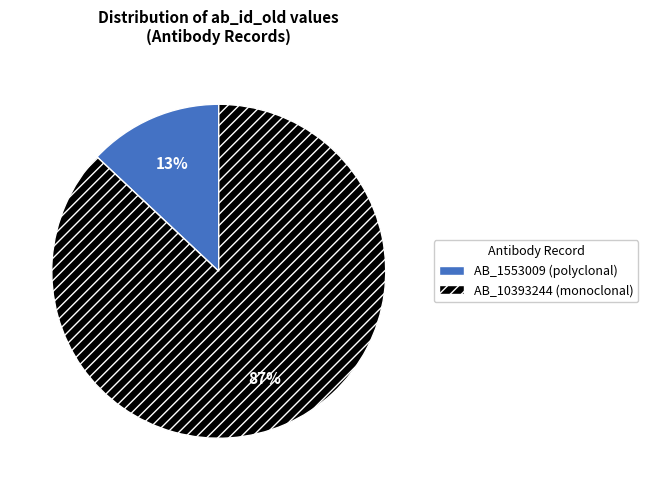

Is it true that AB_10393244 (monoclonal) is 87% of the pie?

True